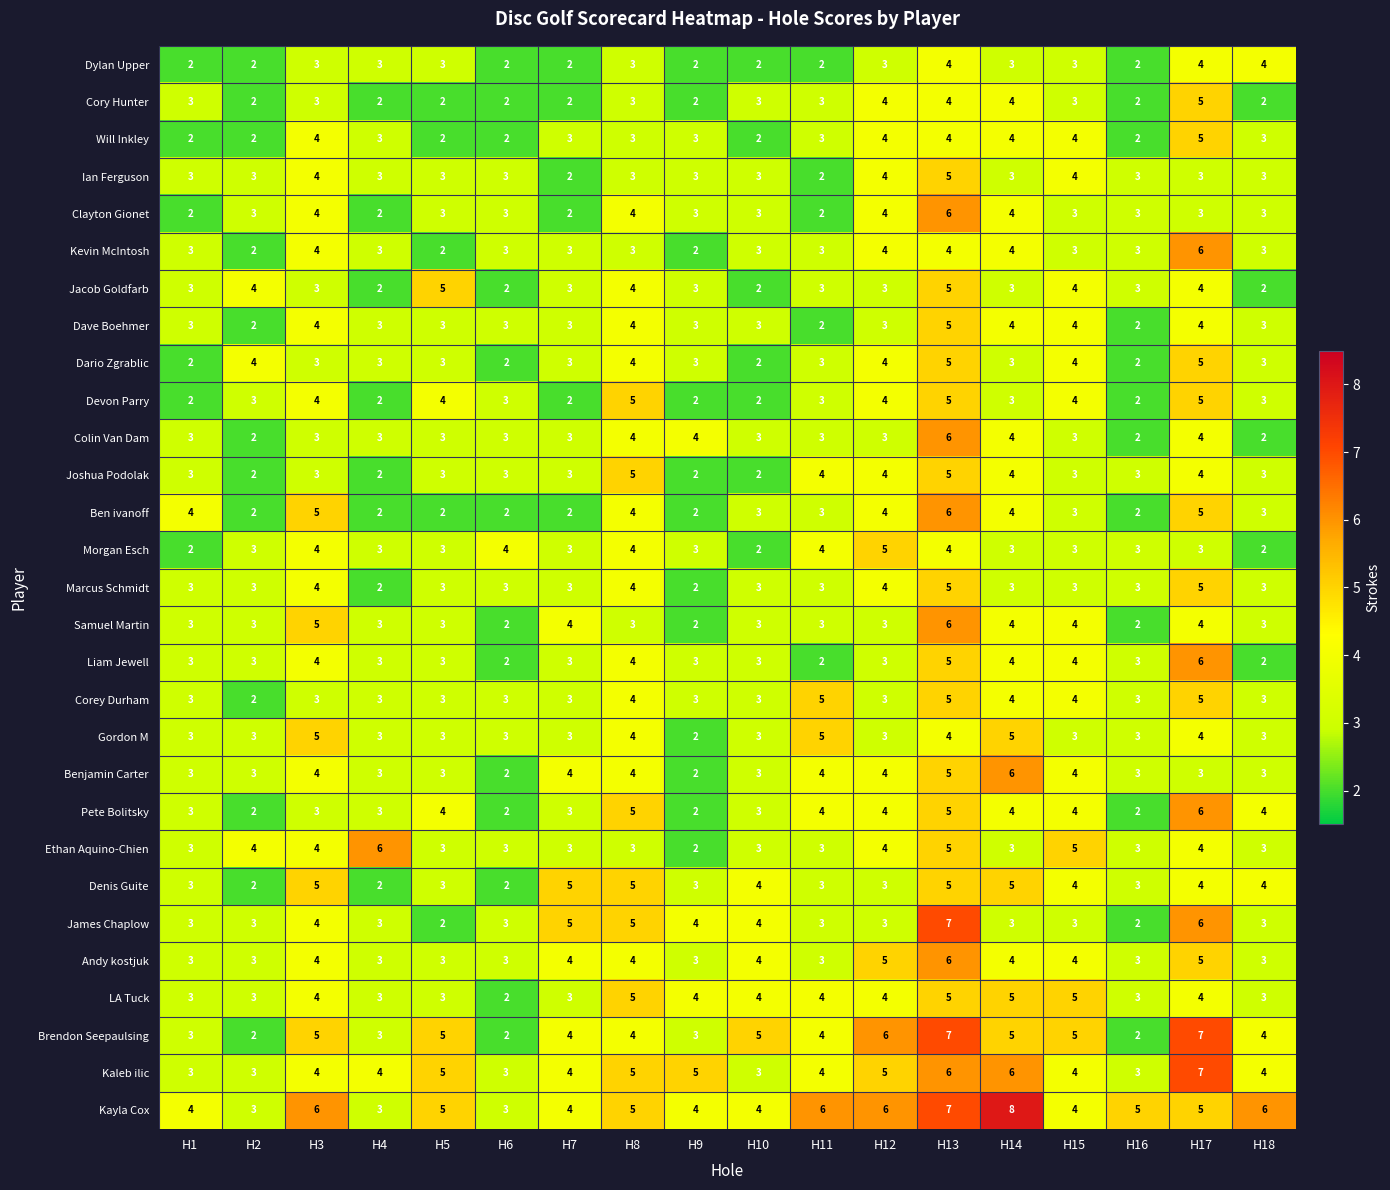

The Ethan Aquino-Chien series shows 4 at H12. True or false?

True